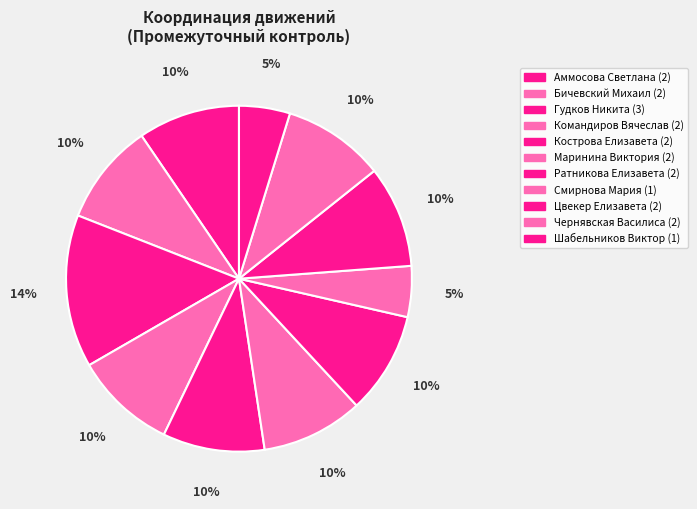

Is there any slice that represents more than half of the pie?

No